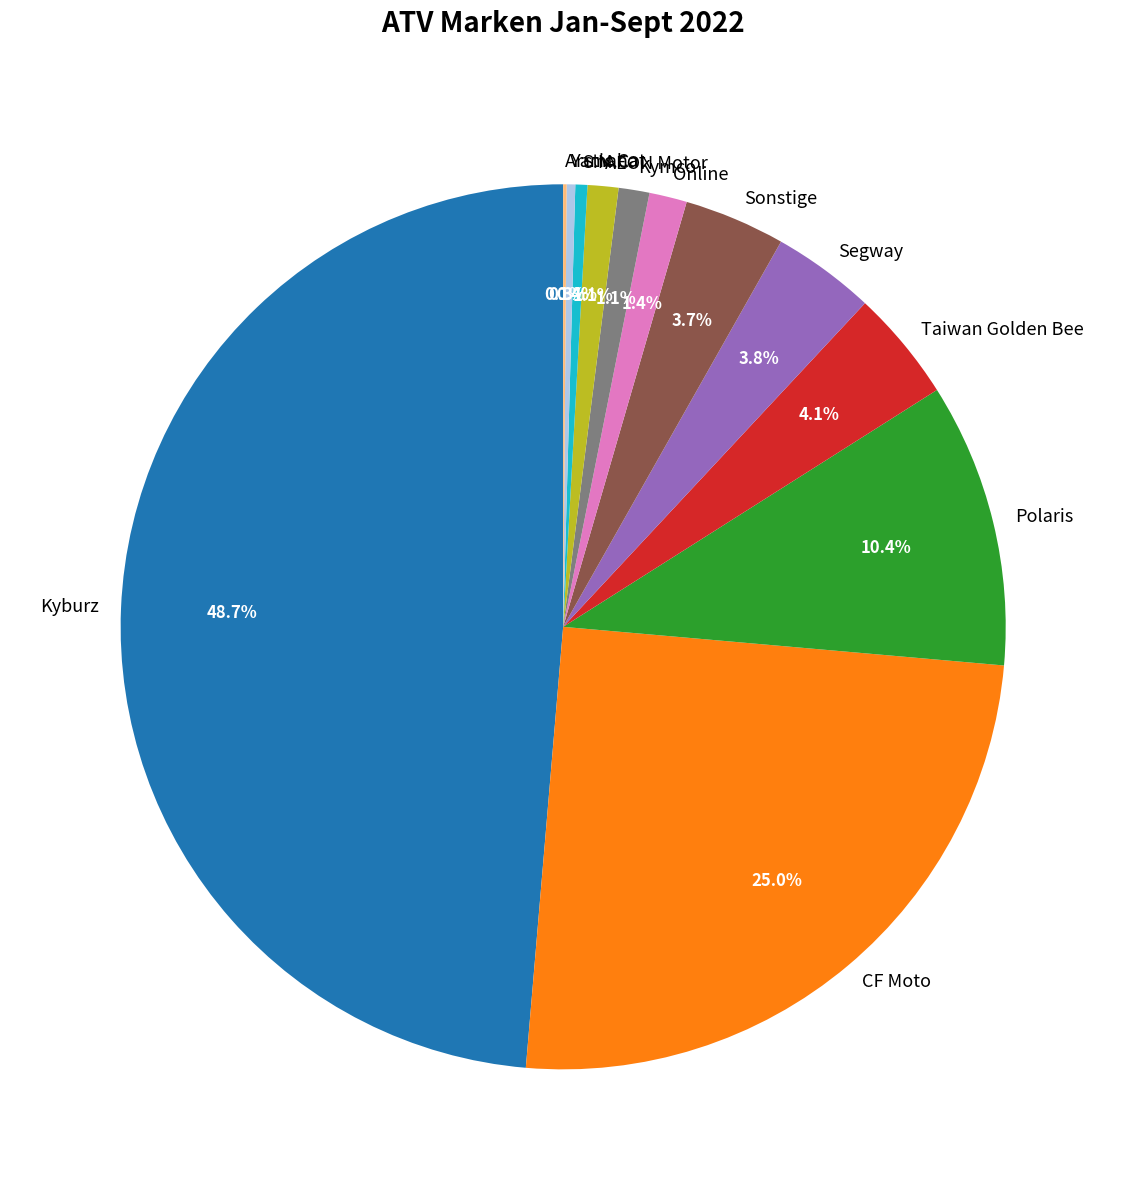

Is there any slice that represents more than half of the pie?

No